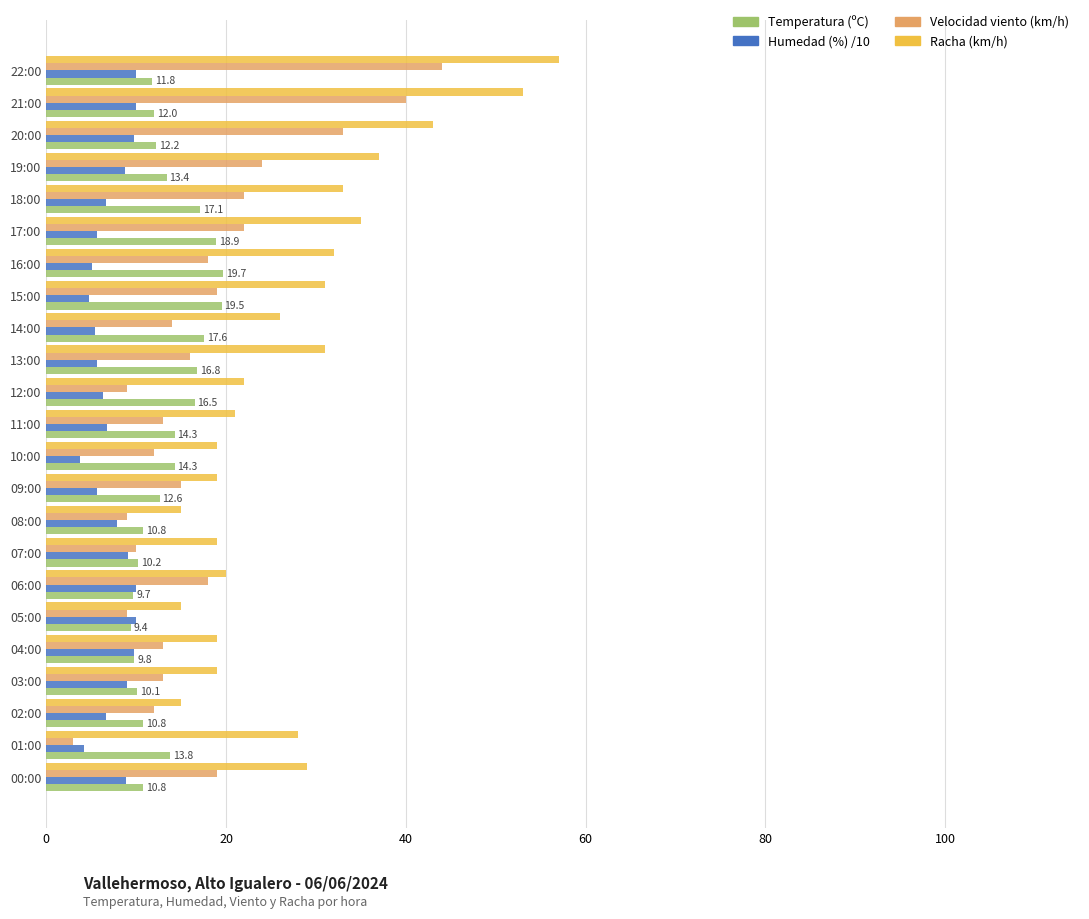

Which category has the lowest value in the Velocidad viento (km/h) series?

01:00